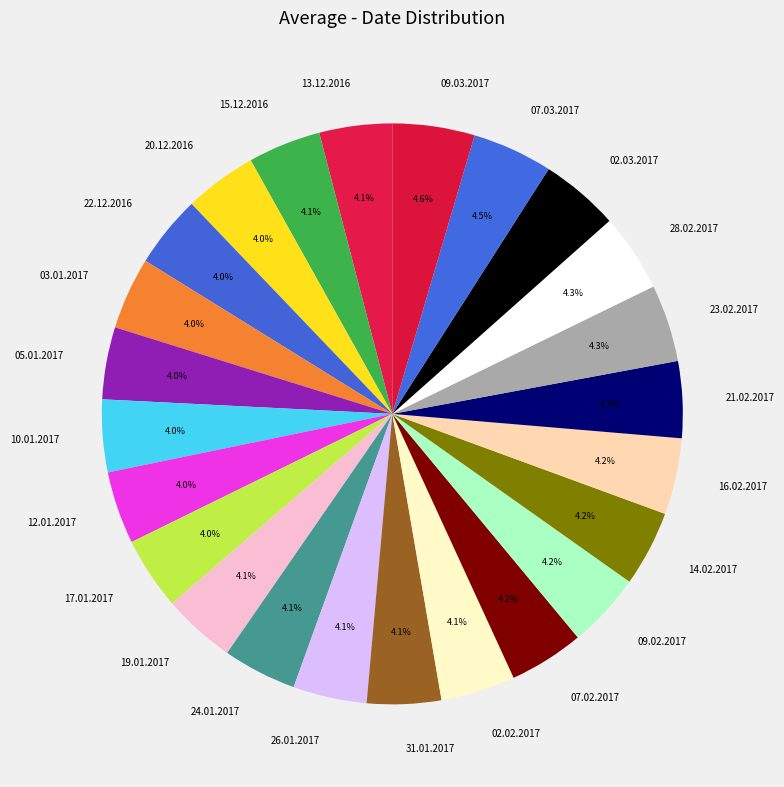

Is the sum of 14.02.2017 and 09.02.2017 greater than half?

No